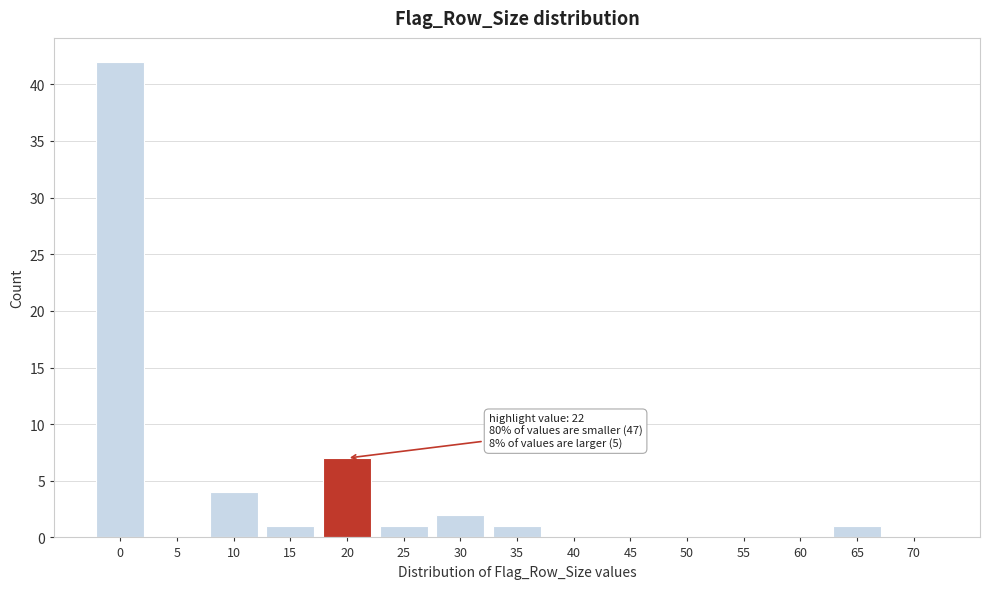

Reading left to right, extract all data points from this chart.

0=42	5=0	10=4	15=1	20=7	25=1	30=2	35=1	40=0	45=0	50=0	55=0	60=0	65=1	70=0